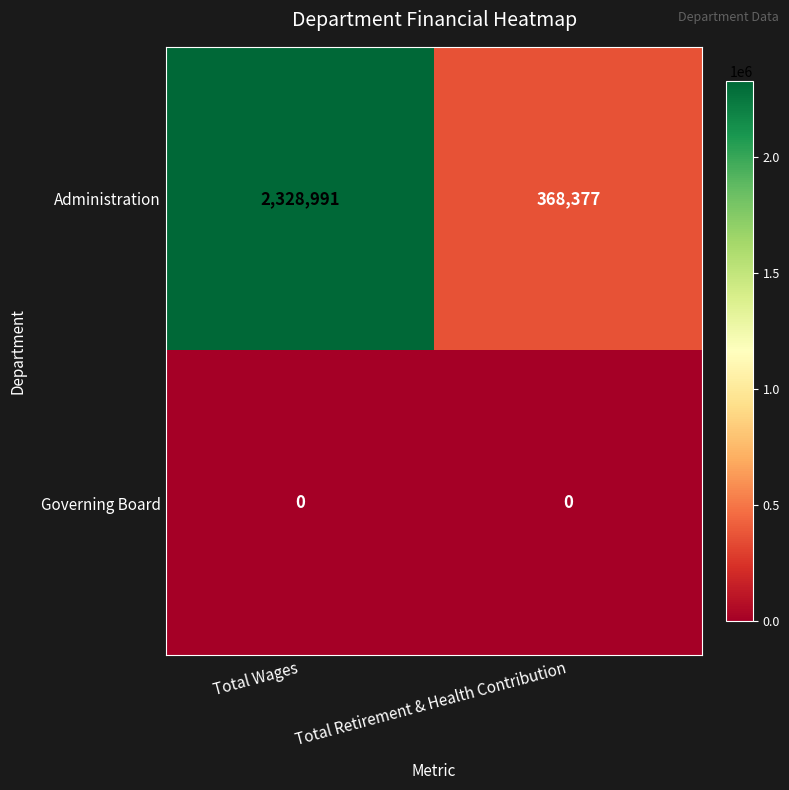

What is the average value of the Administration series?

1348684